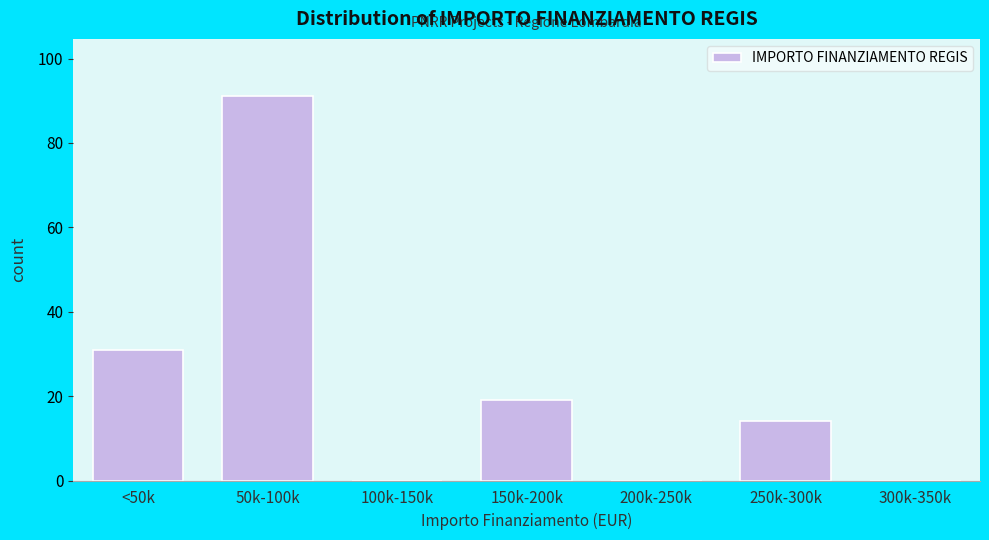

Reading right to left, list all the values displayed in this chart.

300k-350k=0	250k-300k=14	200k-250k=0	150k-200k=19	100k-150k=0	50k-100k=91	<50k=31